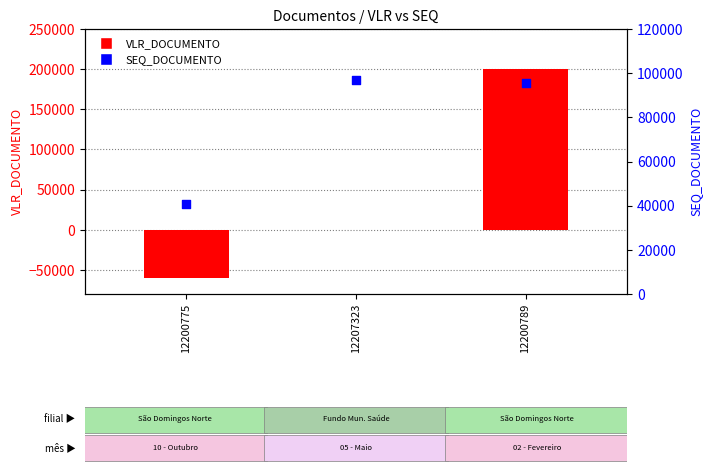

Which series reaches the maximum Y coordinate?

VLR_DOCUMENTO